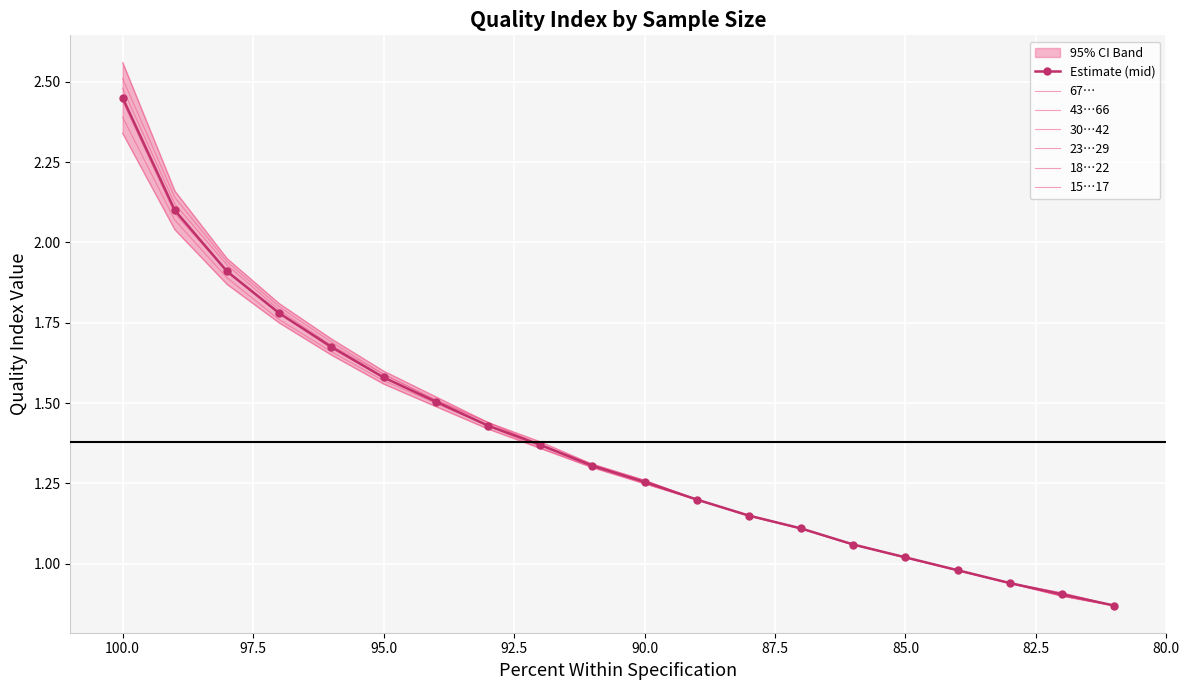

Read the 23…29 value at 93.

1.4